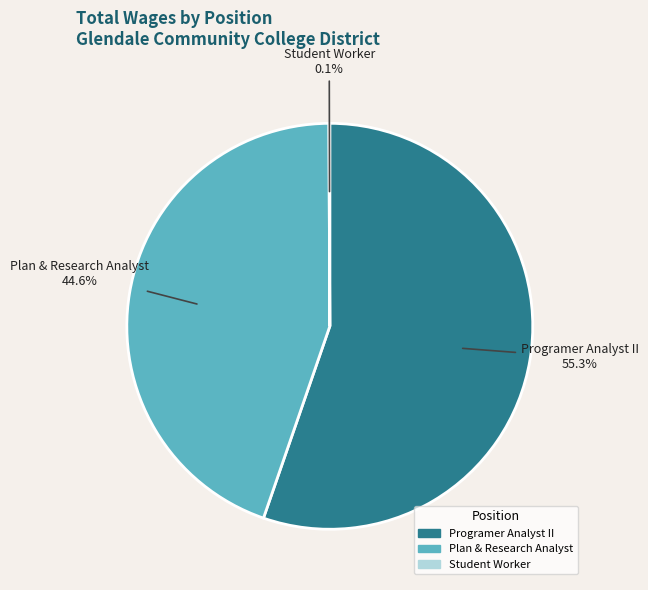

Does Programer Analyst II represent more than half of the total?

Yes